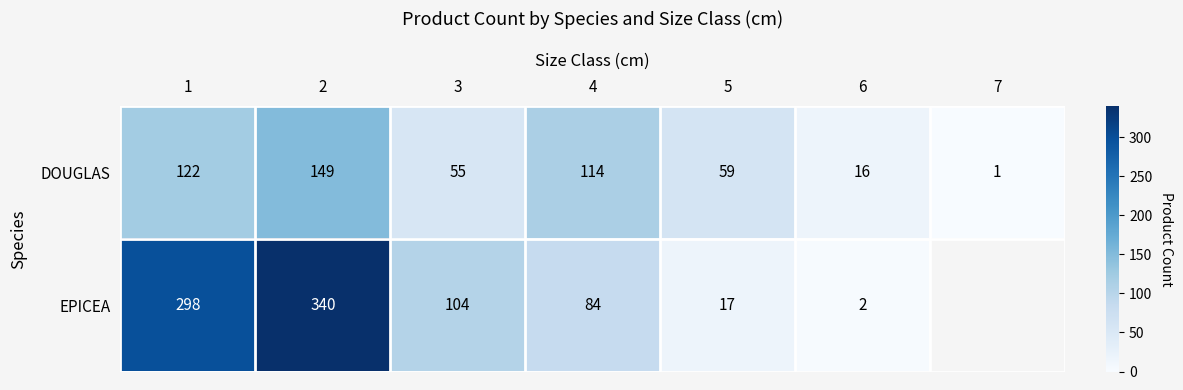

True or false: EPICEA has a value of 463.5 at 2.

False